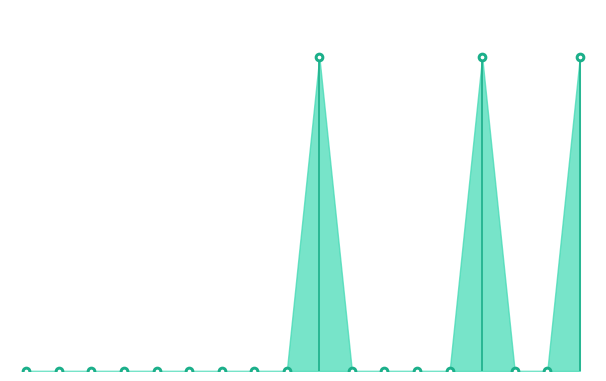

Which has a higher value, Stap 7: Moedermelk or Stap 5: In de baarmoeder?

Stap 7: Moedermelk